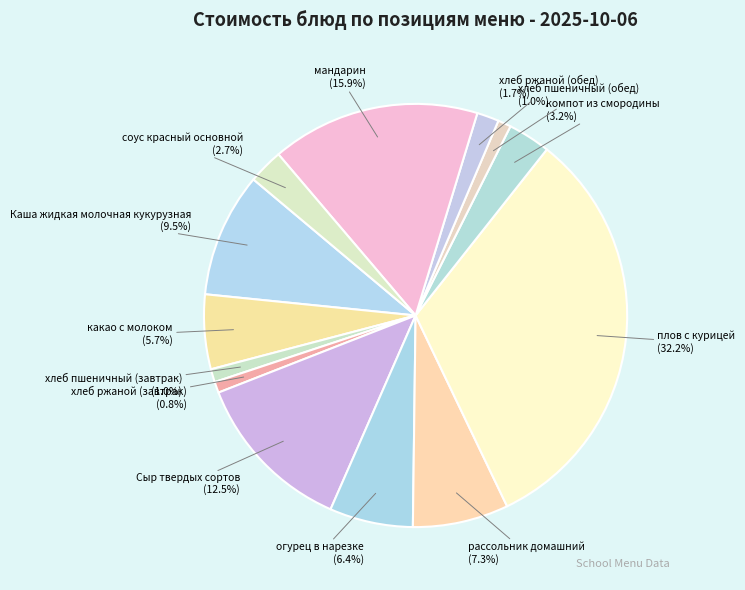

To the nearest percent, what portion does хлеб ржаной (завтрак) represent?

1%